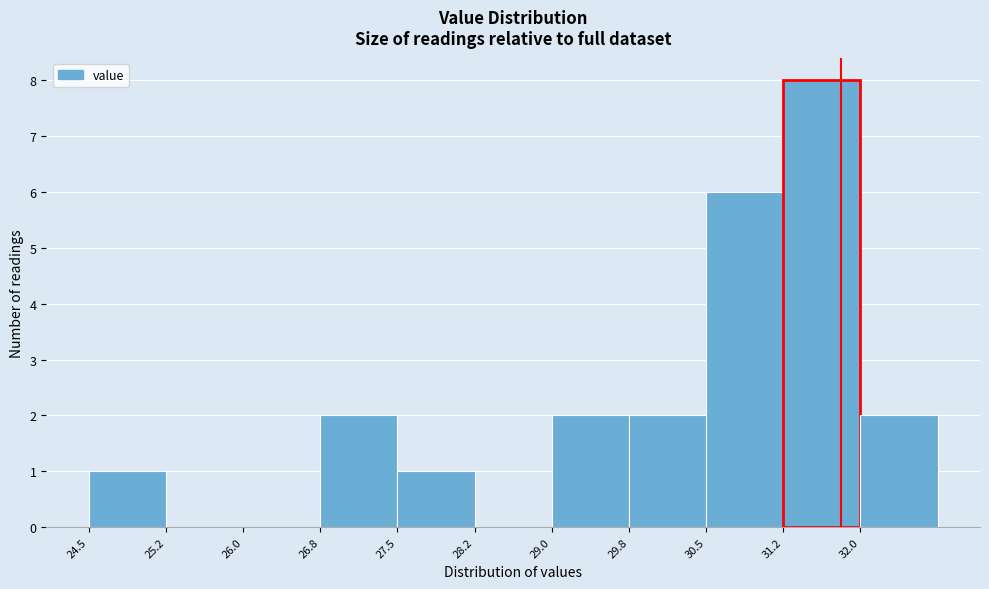

How tall is the bar that spans 24.50 to 25.25 on the x-axis? Neither the bar edges nor the heights are printed on the chart, so give them approximately, as read against the axes.

1